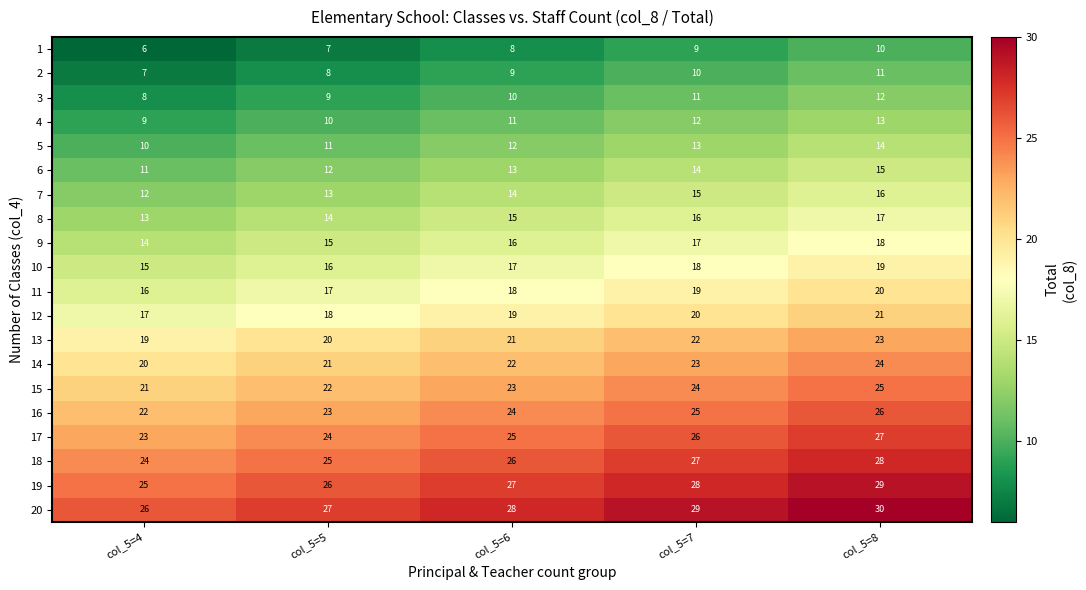

What is the minimum value for 14?

20